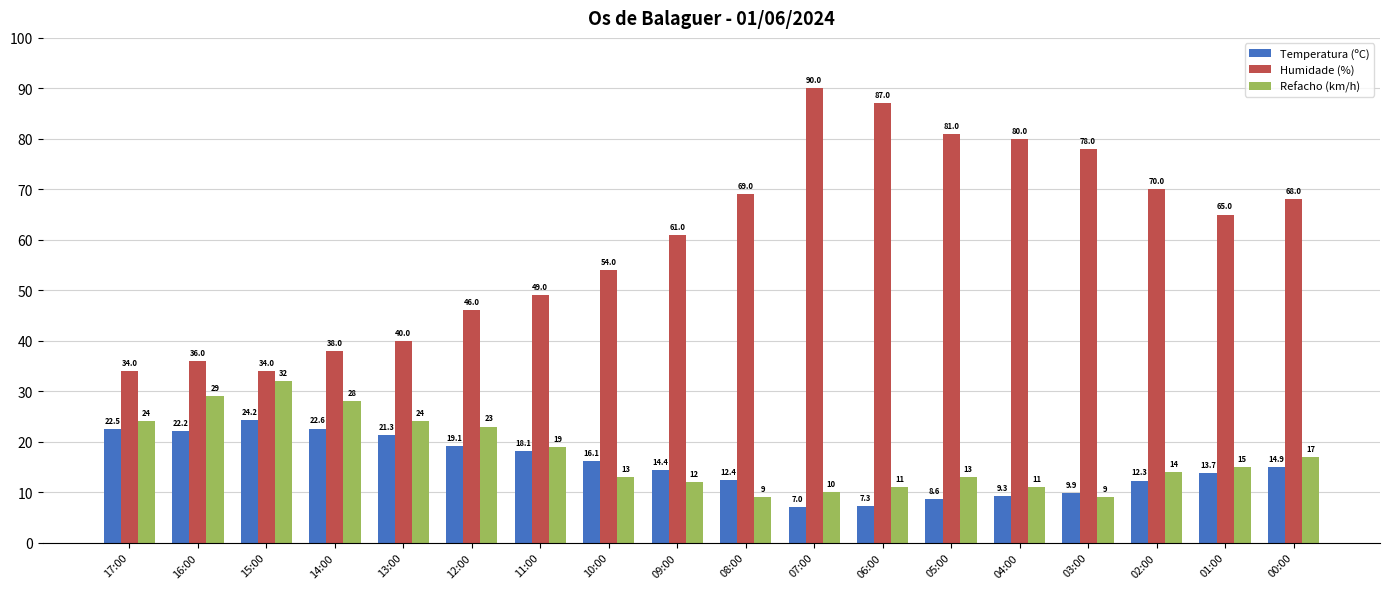

What is the highest value of the Temperatura (ºC) series?

24.2